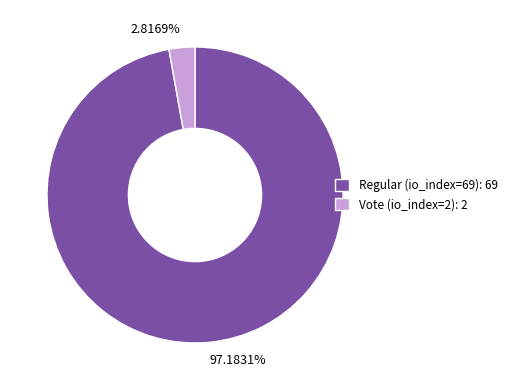

The Regular (io_index=69) slice represents 97% of the pie. True or false?

True